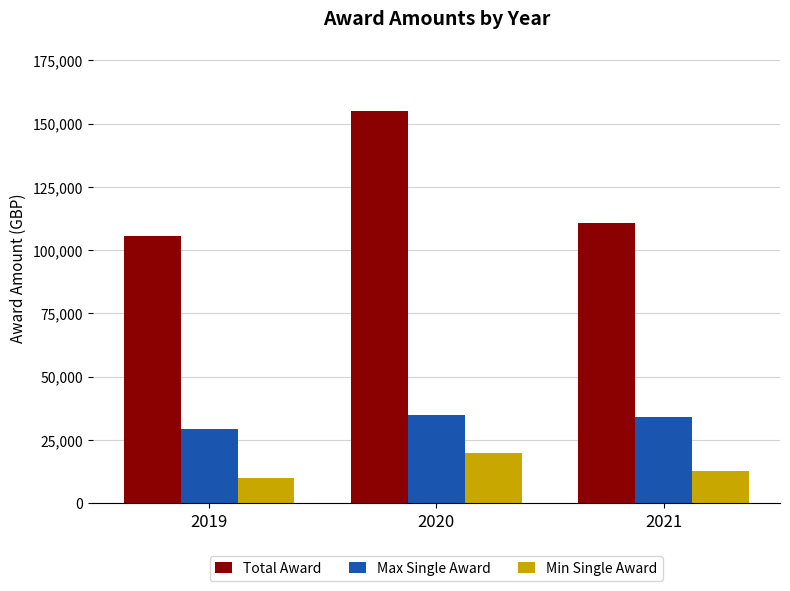

What is the sum of the Total Award values at 2021 and 2019?

216545